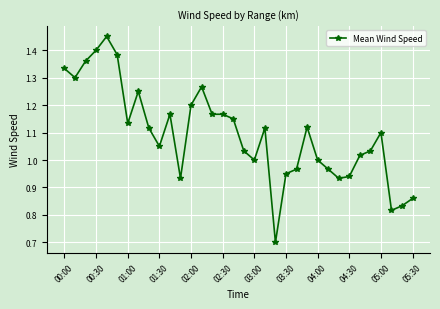

How many categories are shown in the chart?

34